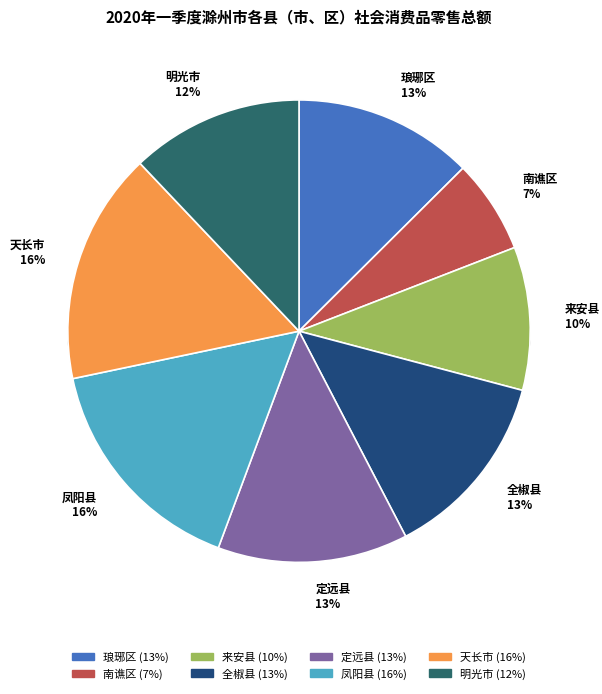

Which category has the biggest portion of the pie?

天长市